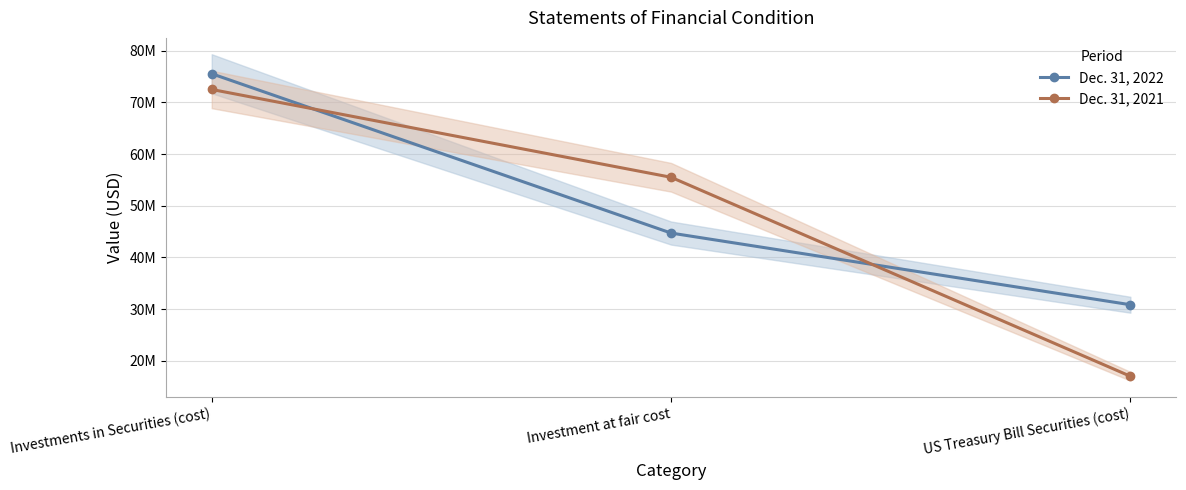

What is the lowest value of the Dec. 31, 2021 series?

16998335